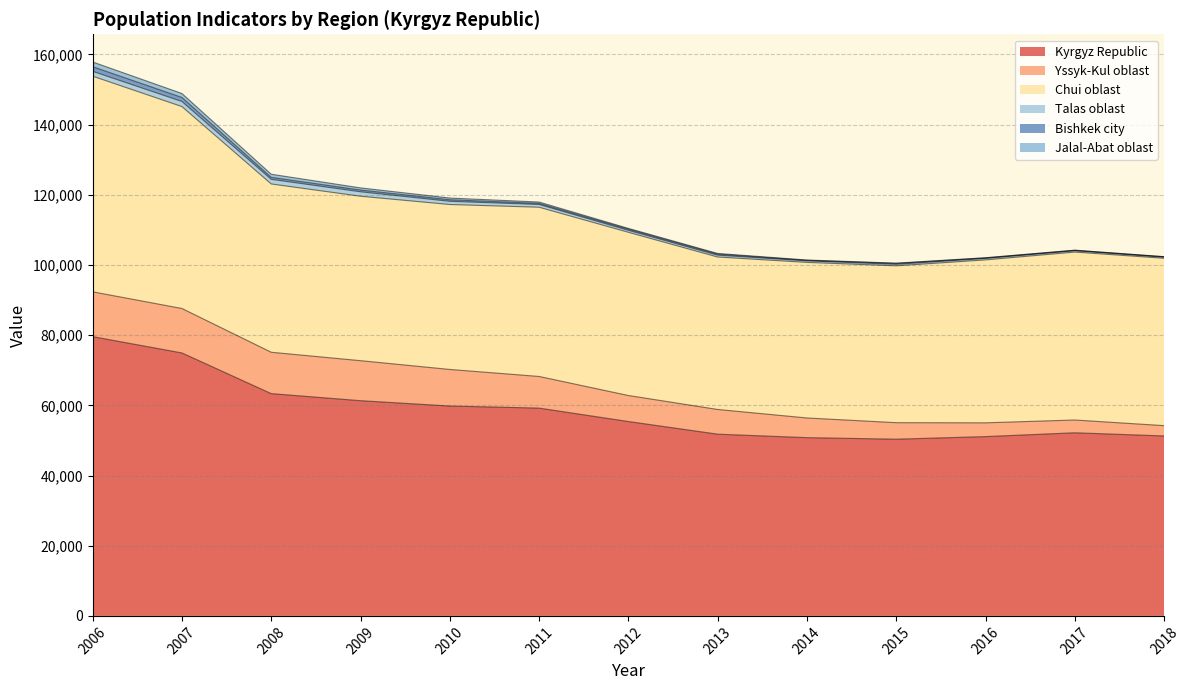

Where is Yssyk-Kul oblast nearest to the value 7851?

2012